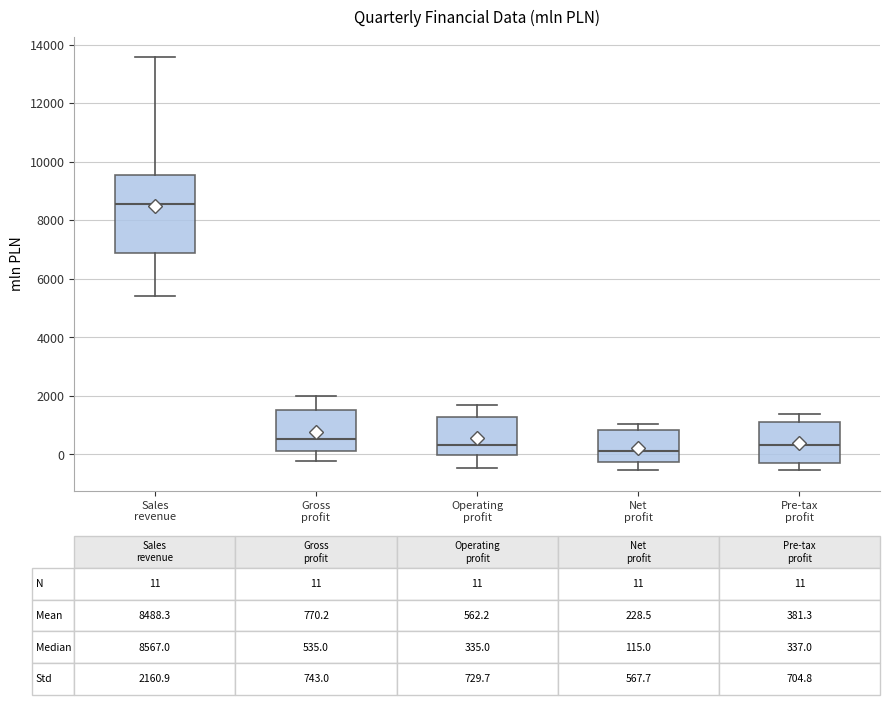

Which box is the tallest, from its lower edge to its upper edge?

Sales revenue